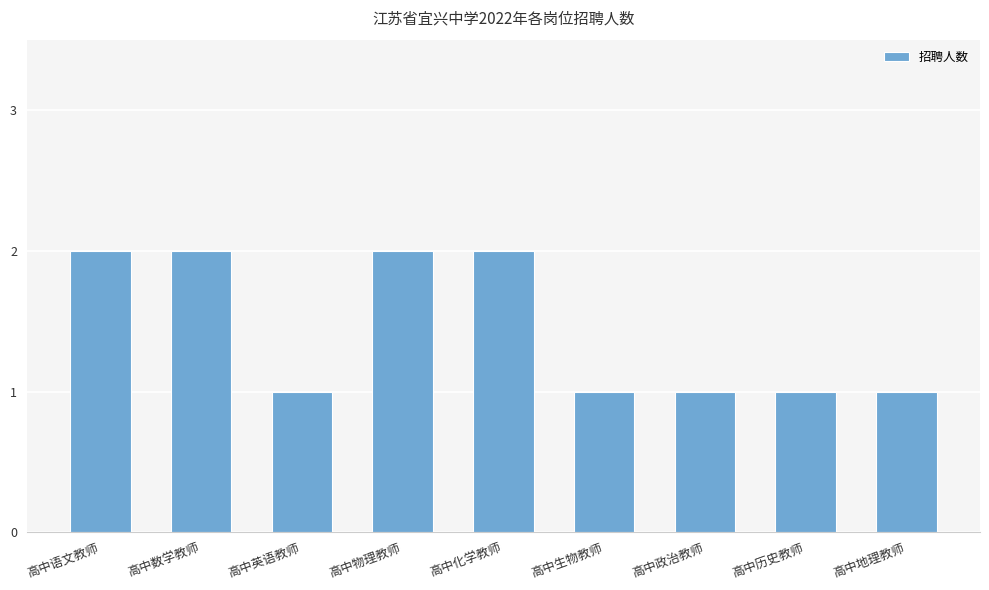

Between 高中数学教师 and 高中生物教师, which is larger?

高中数学教师